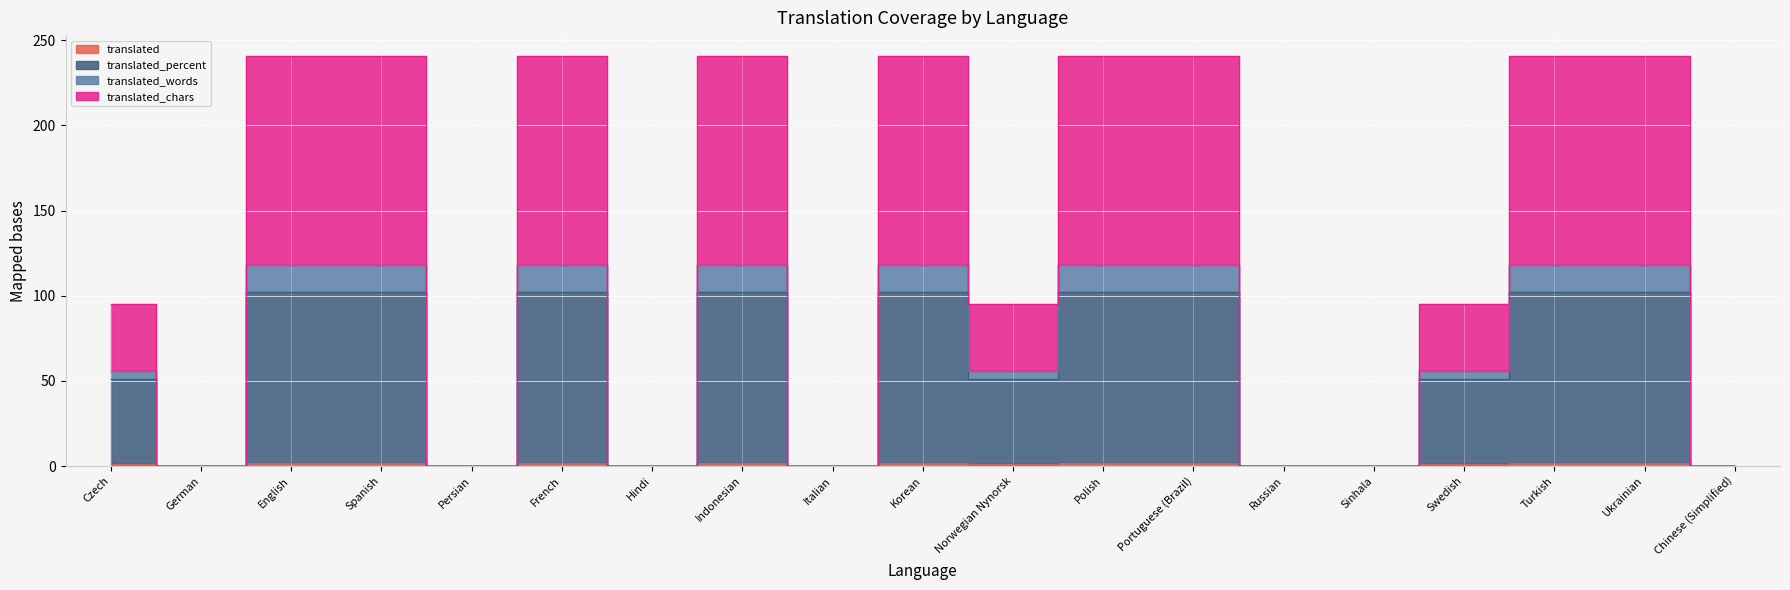

What are all the series names shown in the legend?

translated, translated_percent, translated_words, translated_chars